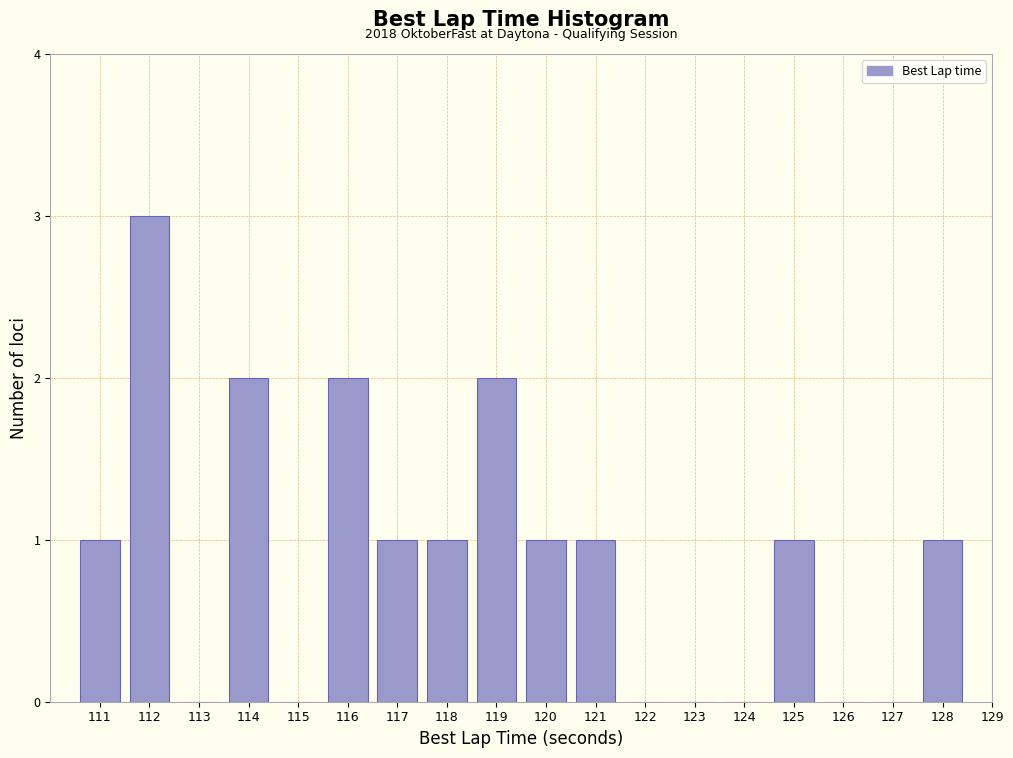

Reading left to right, list all the values displayed in this chart.

111=1	112=3	113=0	114=2	115=0	116=2	117=1	118=1	119=2	120=1	121=1	122=0	123=0	124=0	125=1	126=0	127=0	128=1